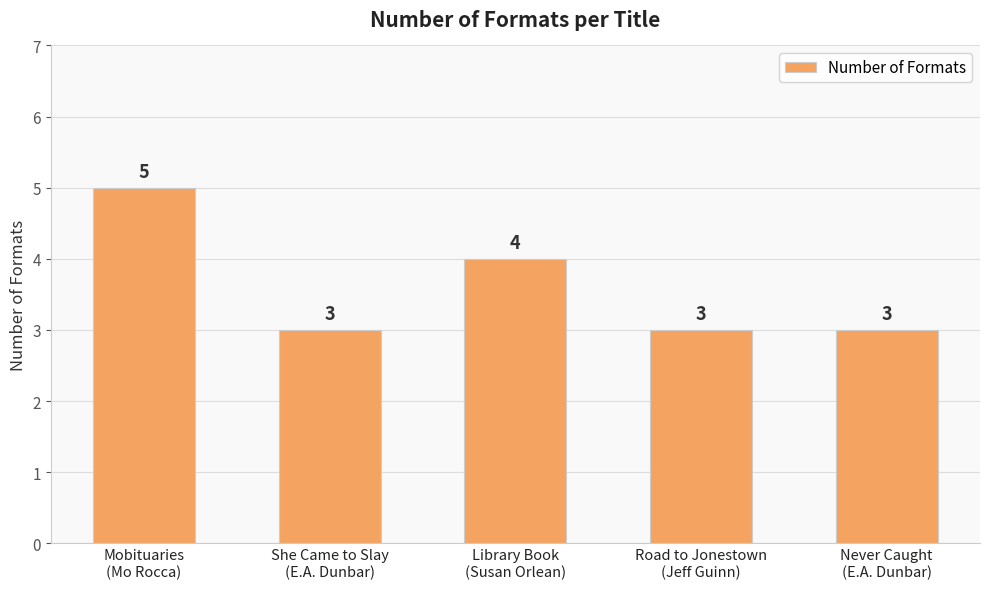

What is the difference between the values at Mobituaries
(Mo Rocca) and She Came to Slay
(E.A. Dunbar)?

2